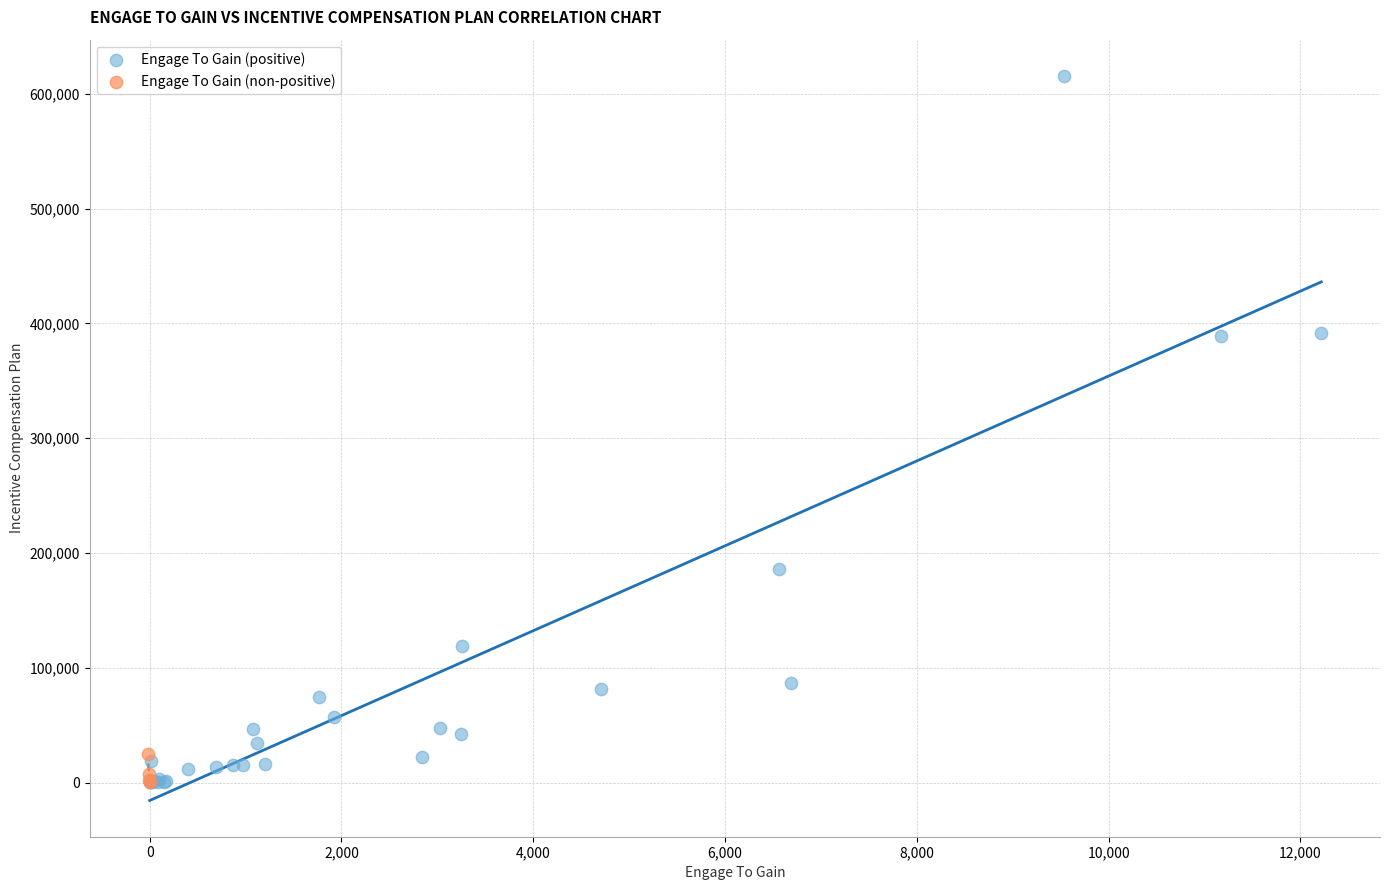

Which series reaches the maximum Y coordinate?

Engage To Gain (positive)